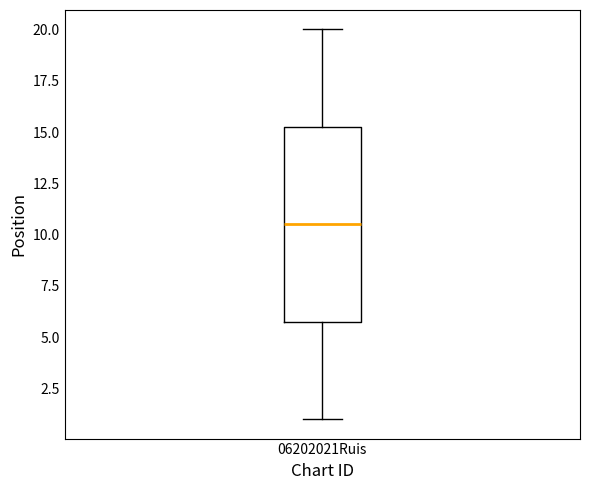

Read this box plot against the y-axis: the position of the median line, the range covered by the box, and the ends of both whiskers. The values are not printed on the chart, so give them approximately, as read against the axis.

median 10.5, box 6.0 to 15.5, whiskers 1.0 to 20.0